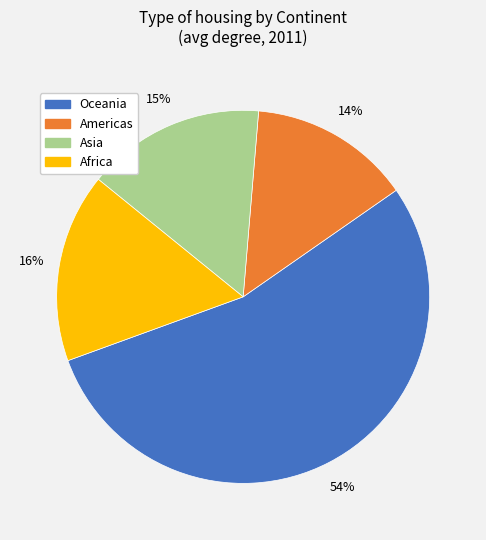

The Asia slice represents 8% of the pie. True or false?

False